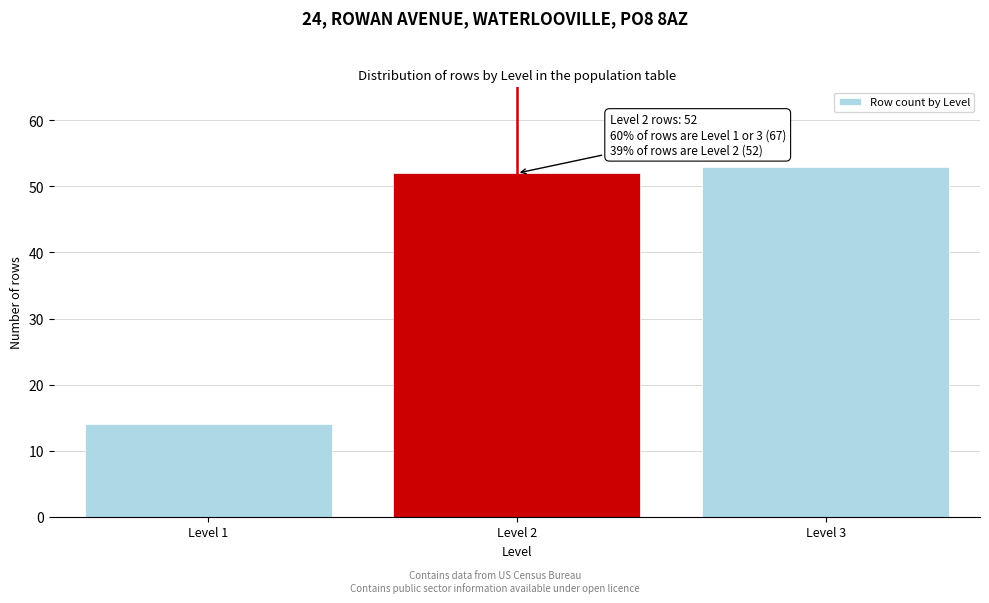

Reading left to right, extract all data points from this chart.

Level 1=14	Level 2=52	Level 3=53